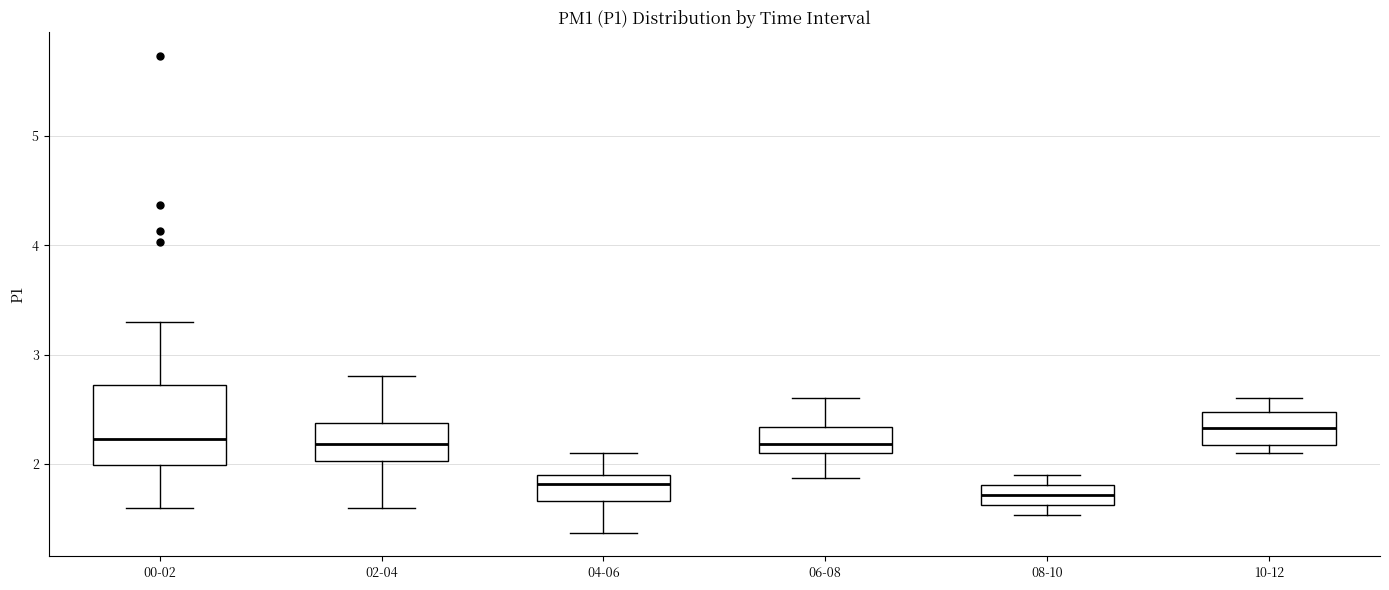

Comparing the boxes themselves (not the whiskers), which one is the tallest?

00-02